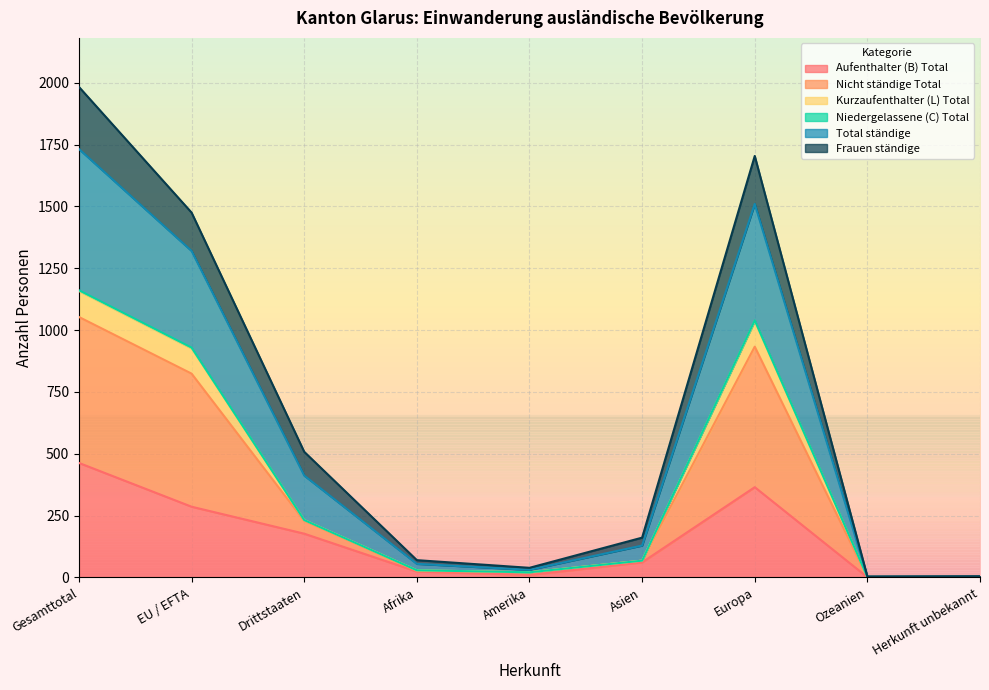

What is the highest value of the Aufenthalter (B) Total series?

463